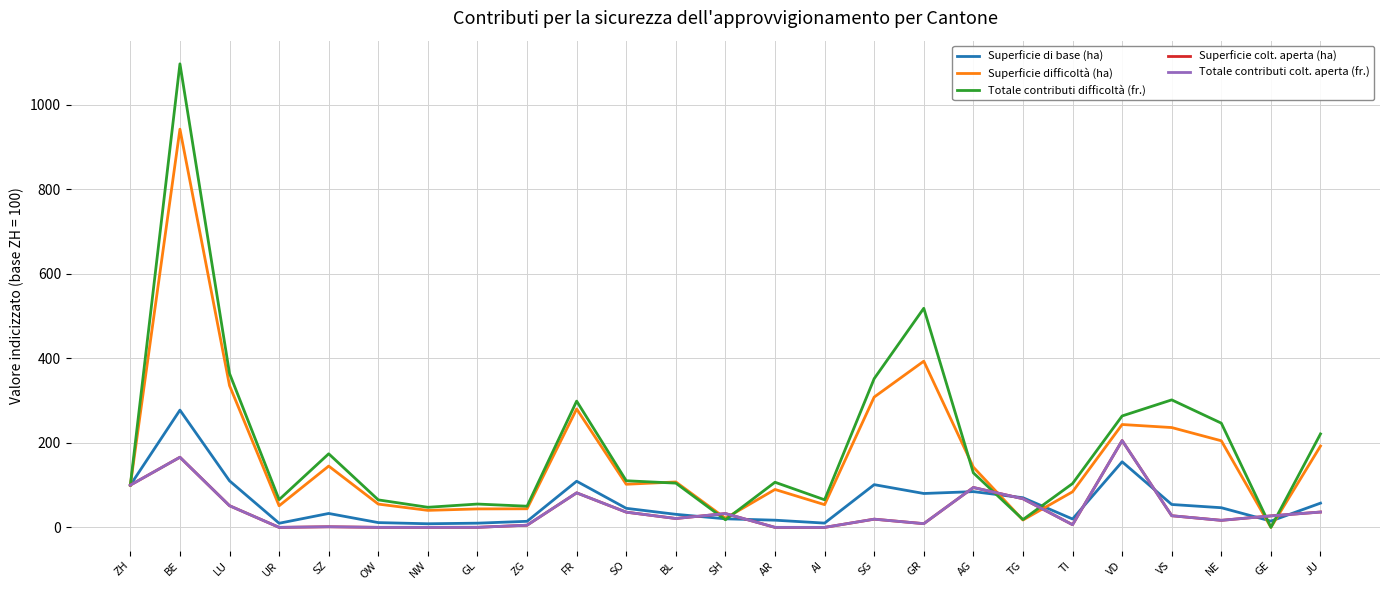

What is the difference between the Superficie difficoltà (ha) values at VD and SG?

64.9